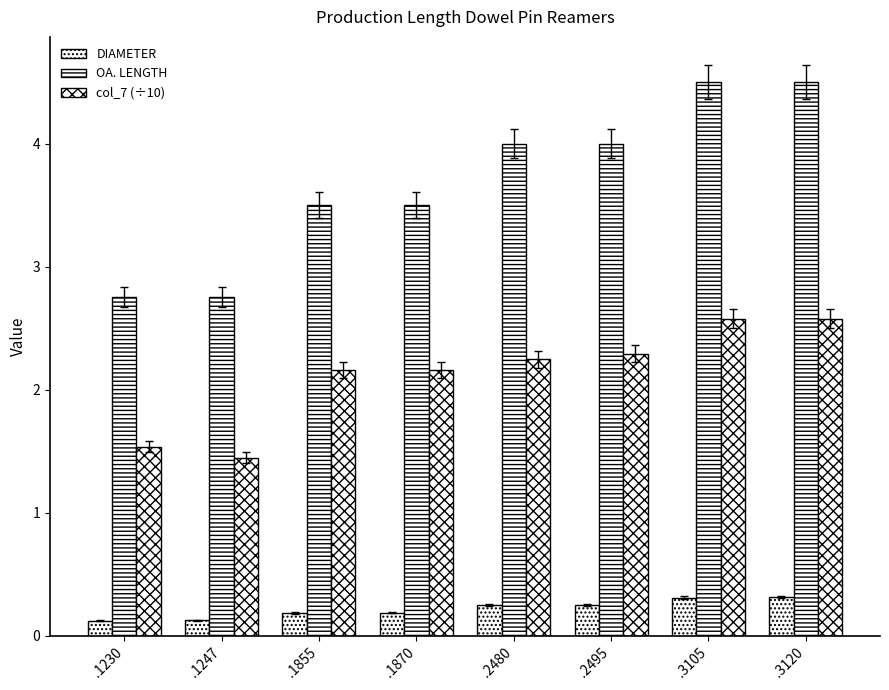

What is the spread (max minus min) of values at .1855?

3.3